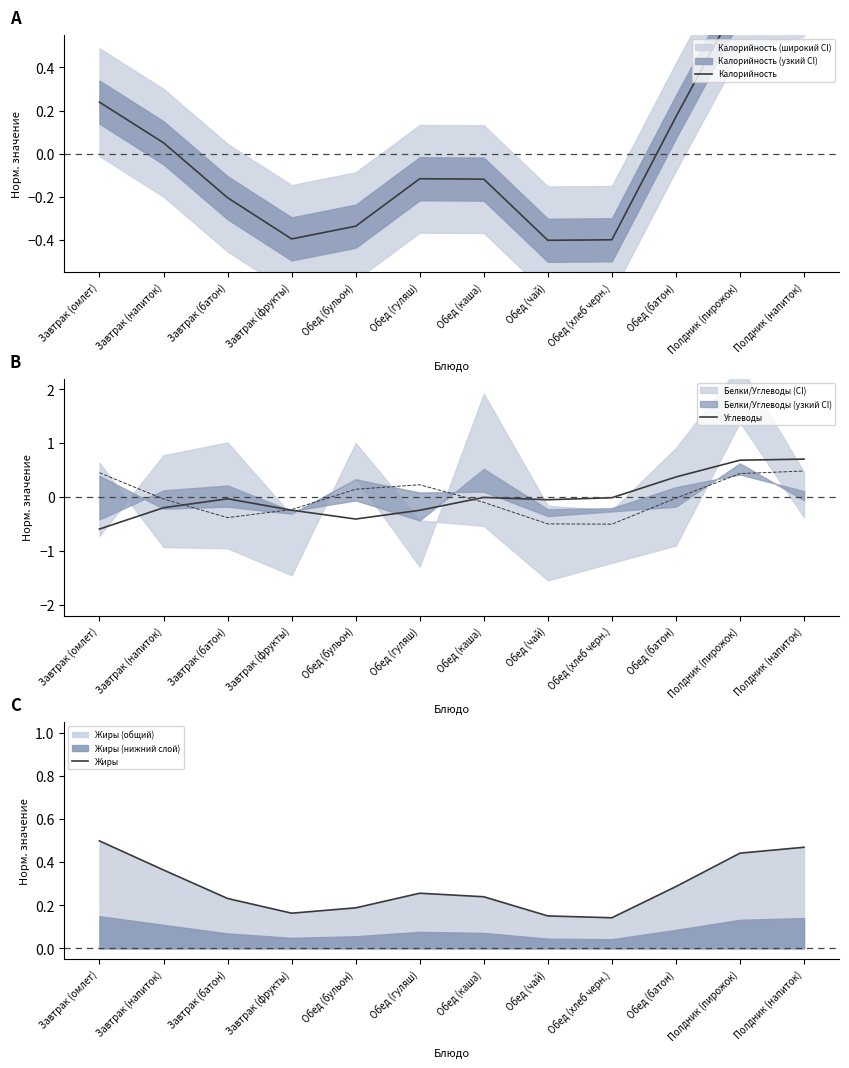

At Обед (хлеб черн.), list the series in order from largest to smallest.

Жиры, Углеводы, Калорийность